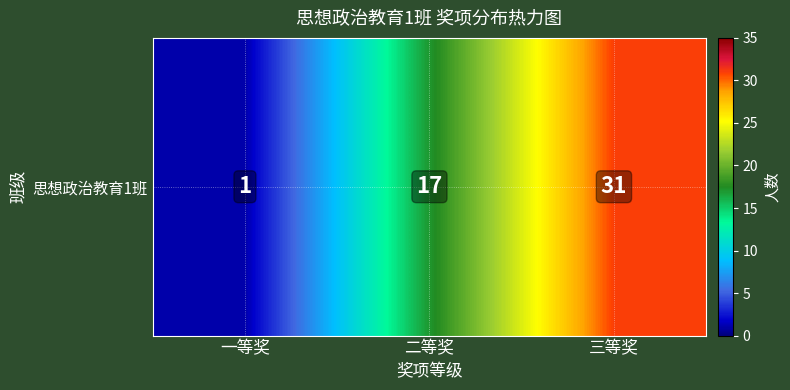

Where is the data nearest to the value 16?

二等奖